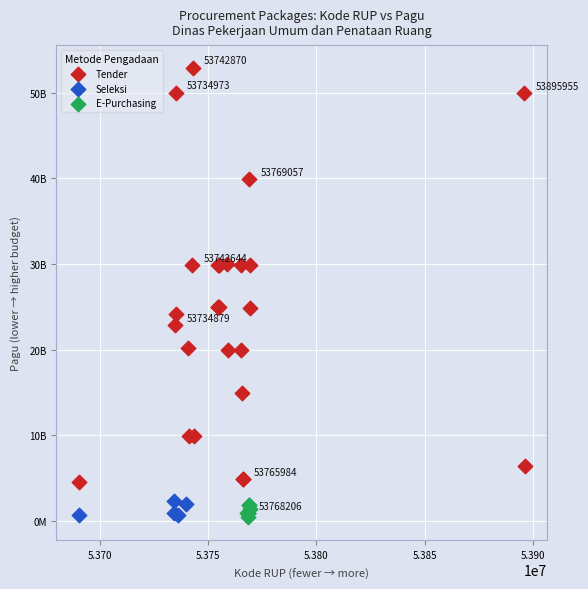

Which series has the widest spread of Y values?

Tender